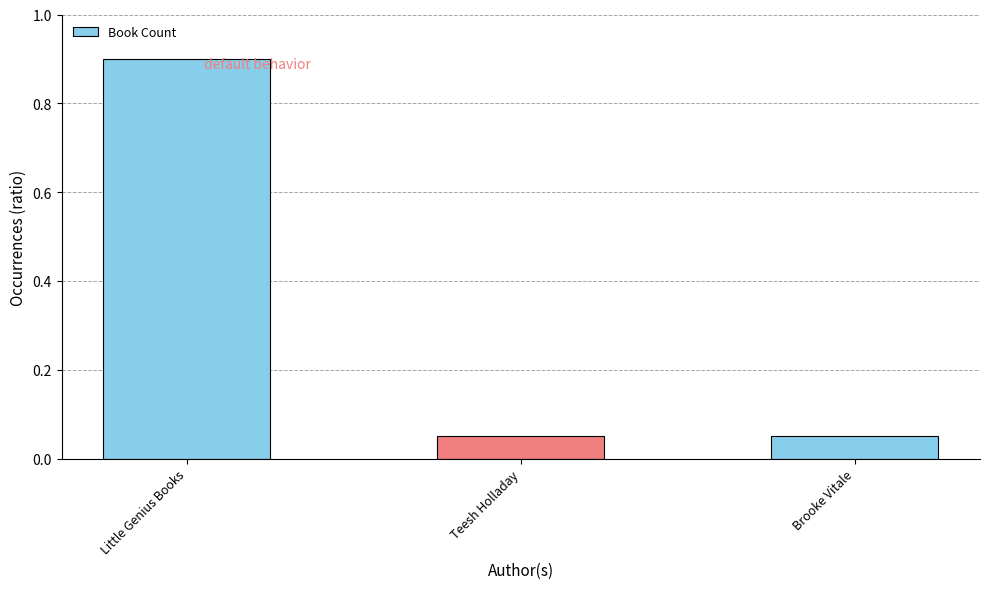

What is the greatest value displayed?

0.9